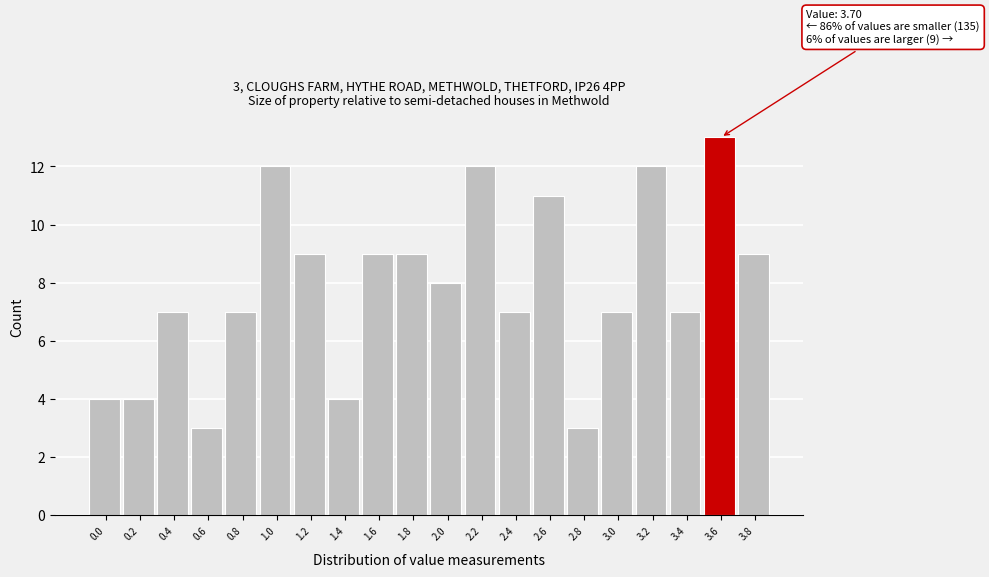

Reading left to right, what are all the values shown in this chart?

4	4	7	3	7	12	9	4	9	9	8	12	7	11	3	7	12	7	13	9